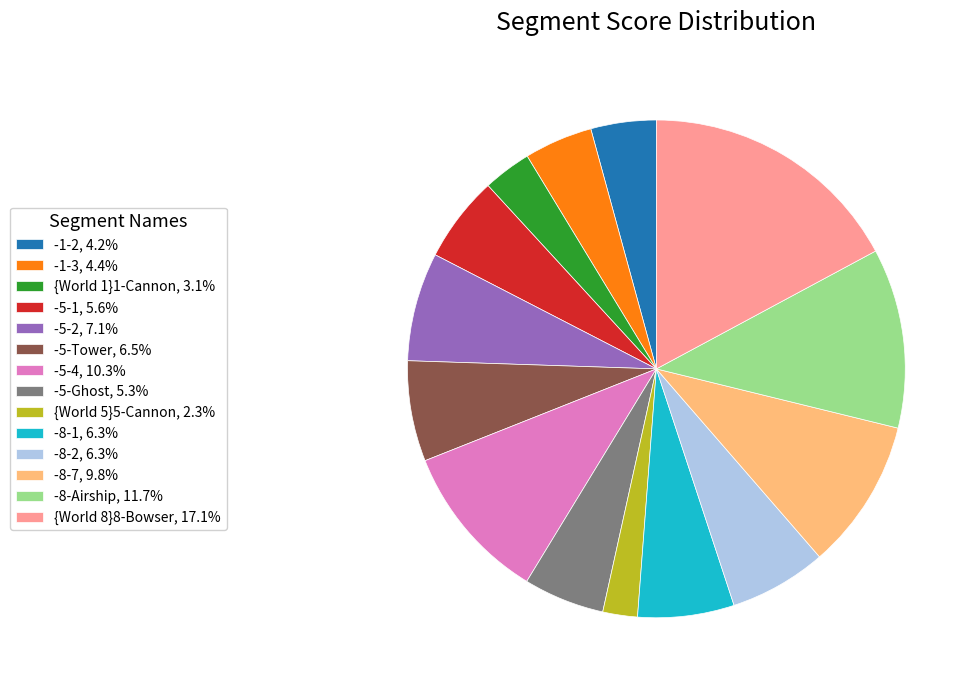

Is there a majority slice in this chart?

No